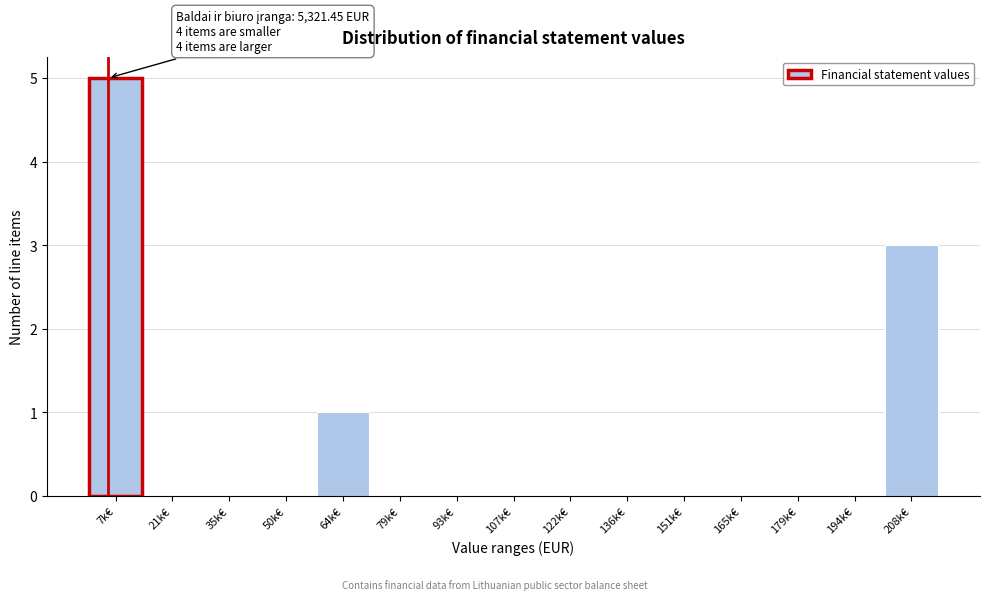

Reading left to right, list all the values displayed in this chart.

7k€=5	21k€=0	35k€=0	50k€=0	64k€=1	79k€=0	93k€=0	107k€=0	122k€=0	136k€=0	151k€=0	165k€=0	179k€=0	194k€=0	208k€=3